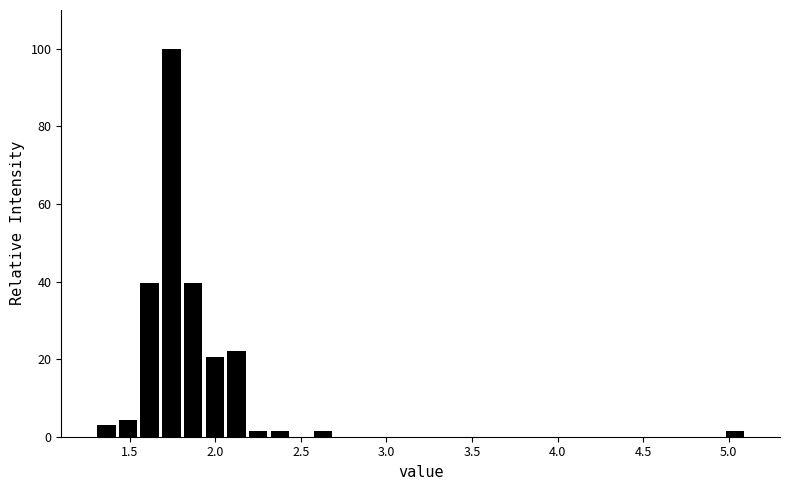

Around what value on the x-axis is the tallest bar? Give the approximate position of its centre, as read against the axis.

1.75